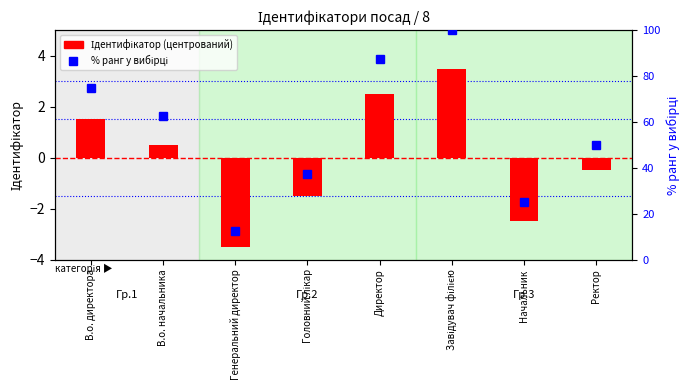

What is the label of the 4th bar from the right?

Директор